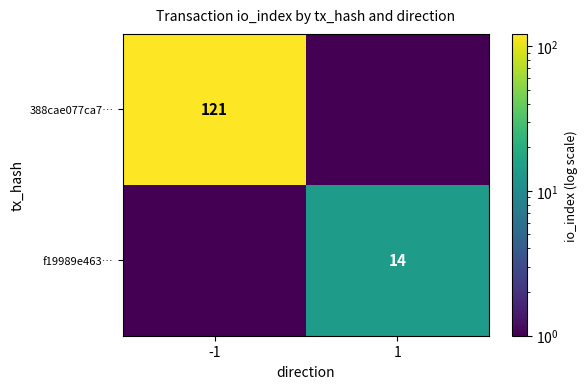

Count the number of categories in the chart.

2